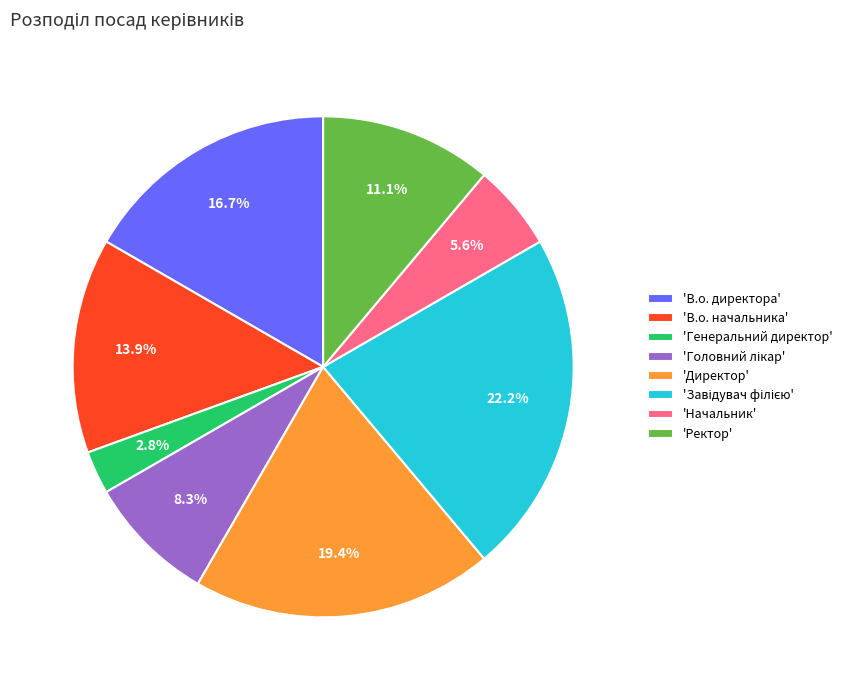

Is there a majority slice in this chart?

No